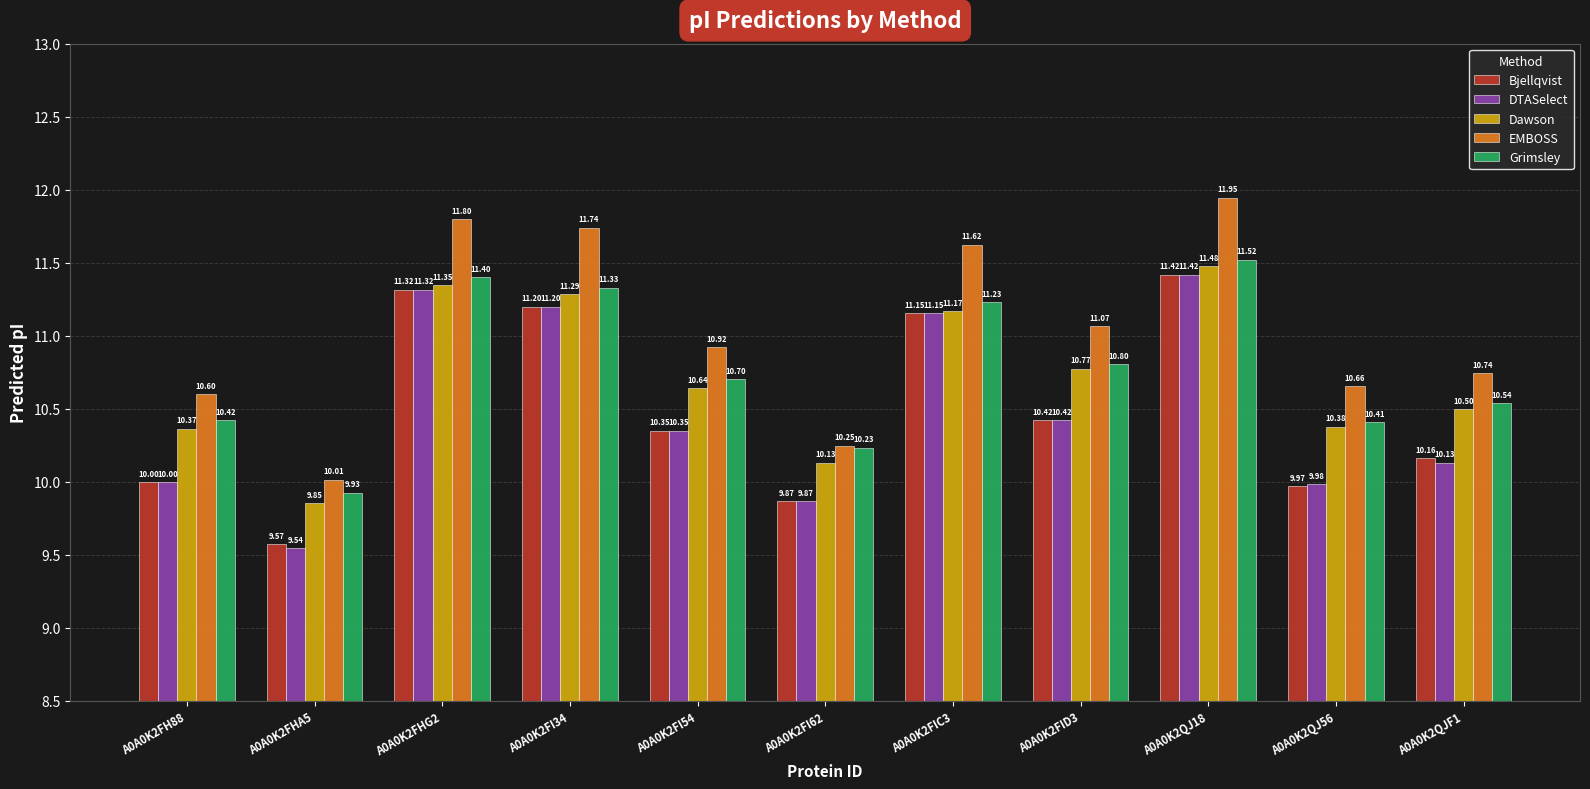

At how many categories does at least one series exceed 9?

11